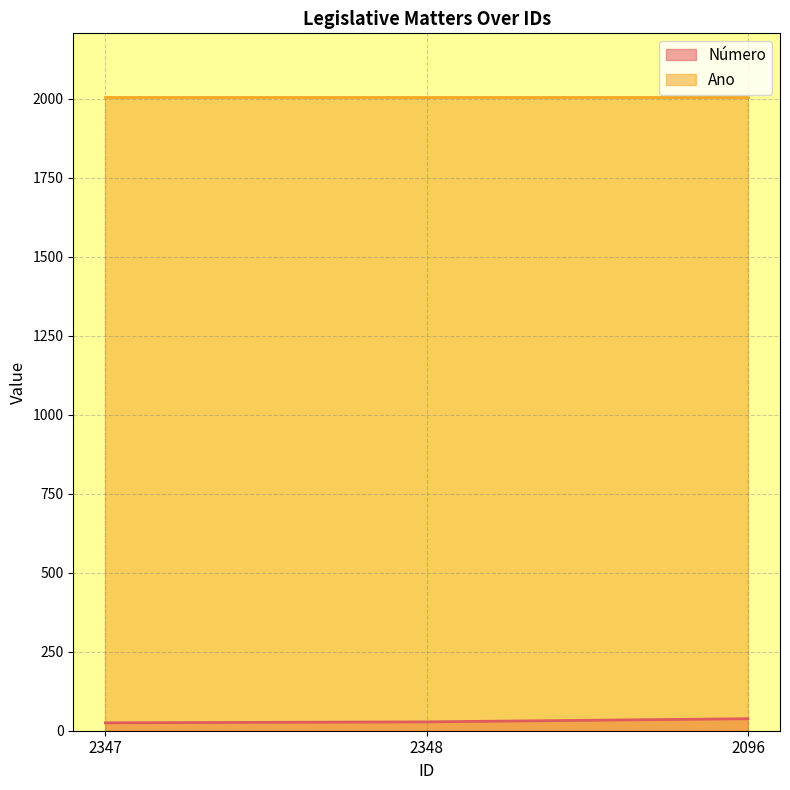

Read the value at 2348, to the nearest 5.

30